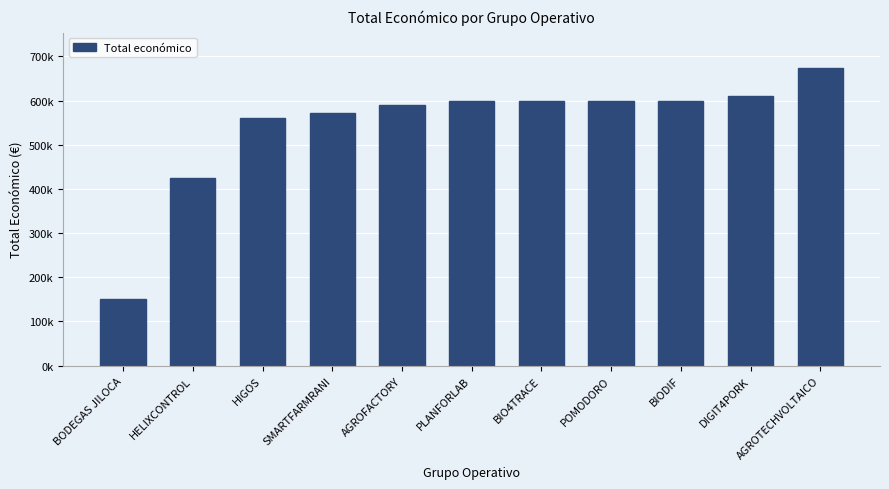

What is the sum of all values?

5977472